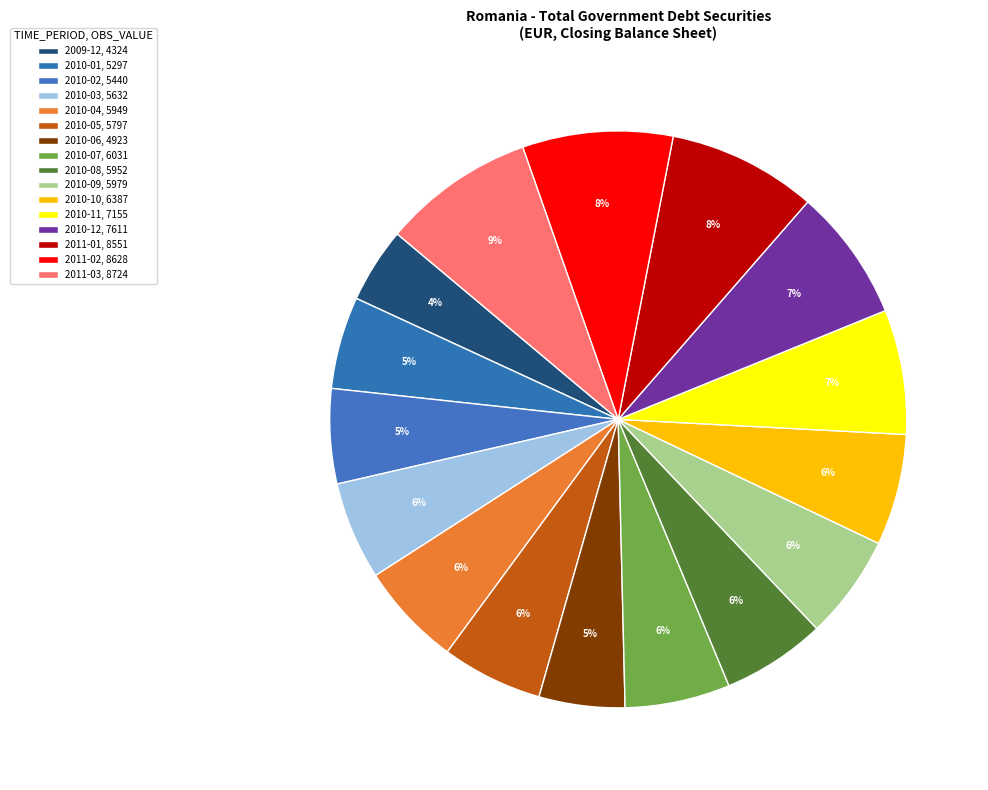

What is the total percentage of 2010-10 and 2010-11?

13.2%